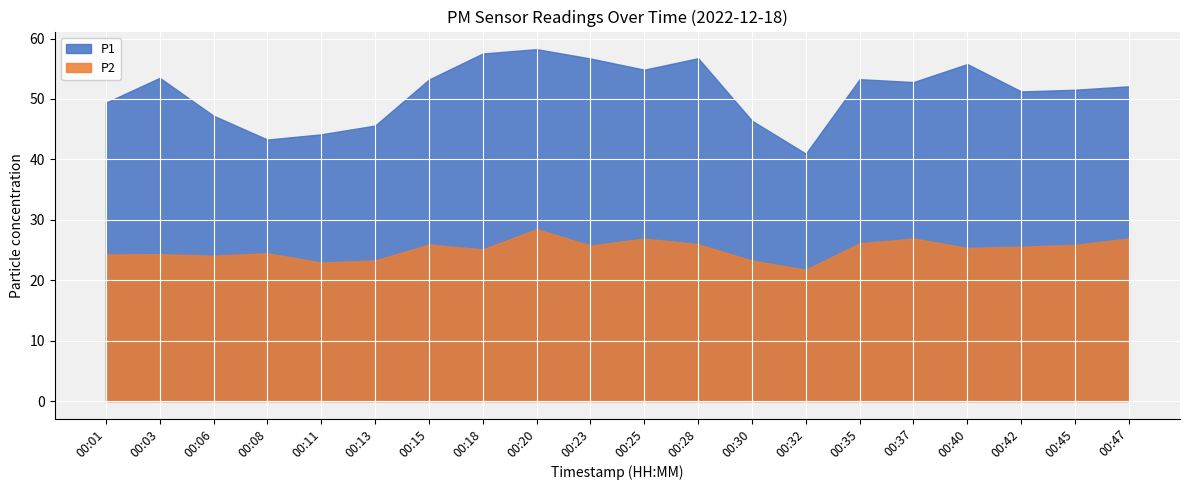

Rank the series at 00:08 from lowest to highest value.

P2, P1